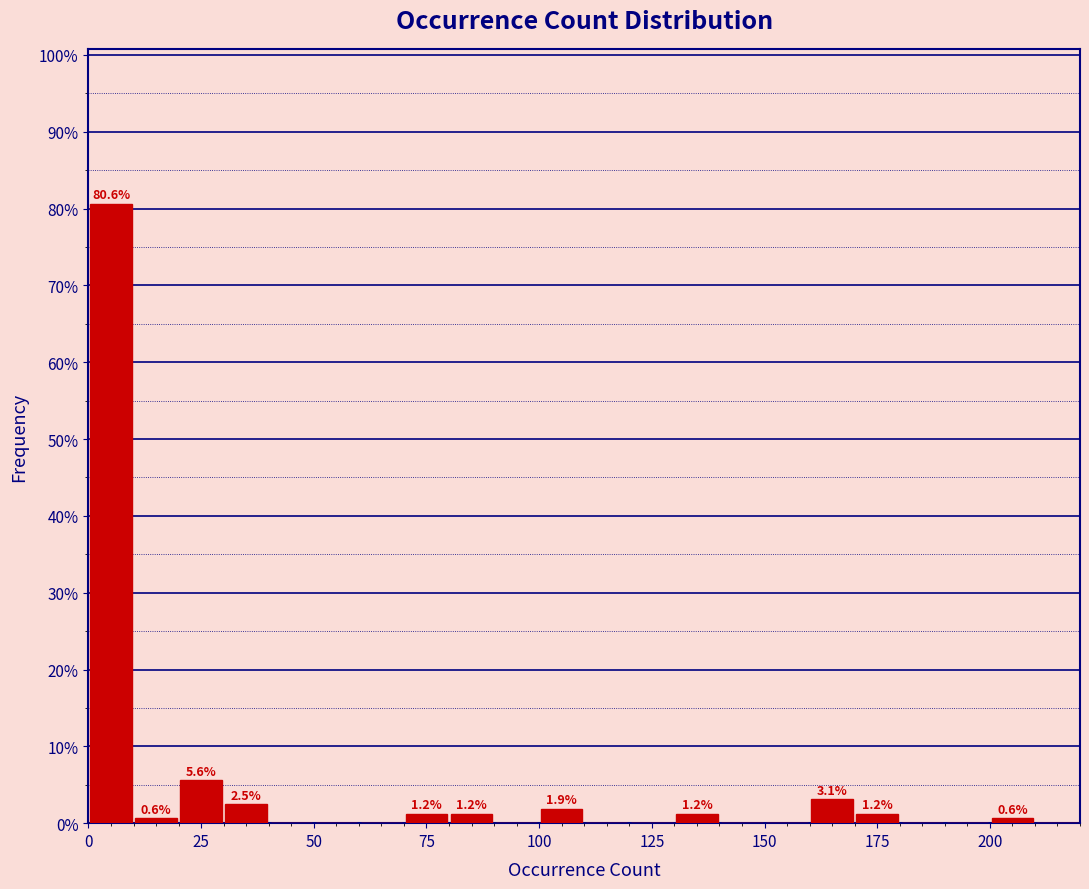

Read against the x-axis, roughly where is the centre of the tallest bar?

5